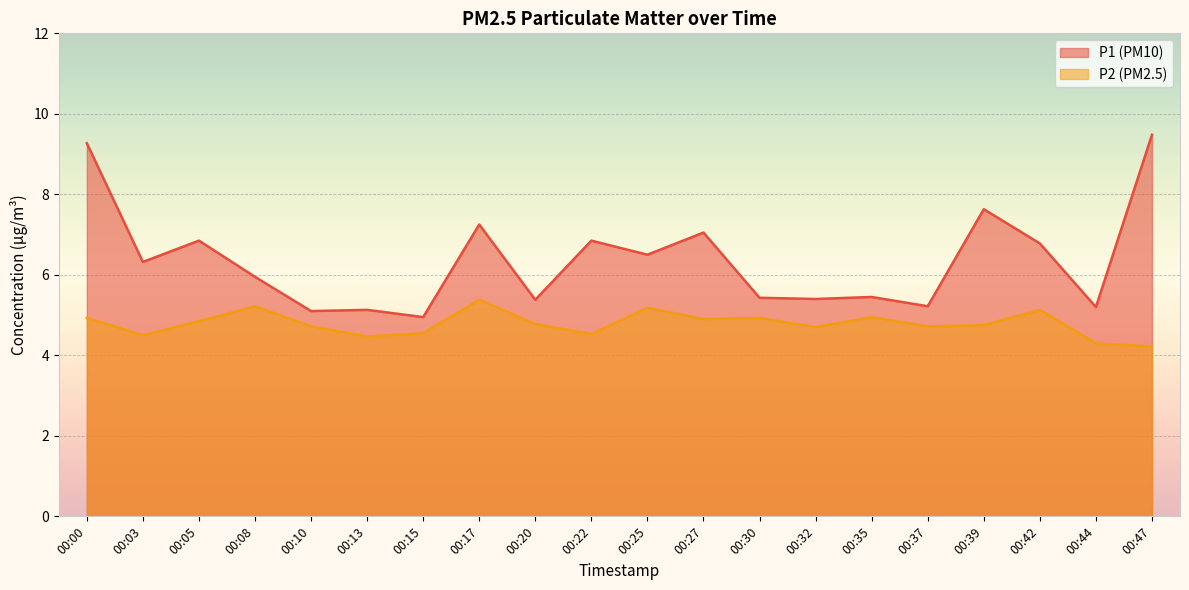

List the labels in order of P2 value, smallest first.

00:47, 00:44, 00:13, 00:03, 00:22, 00:15, 00:32, 00:10, 00:37, 00:39, 00:20, 00:05, 00:27, 00:00, 00:30, 00:35, 00:42, 00:25, 00:08, 00:17